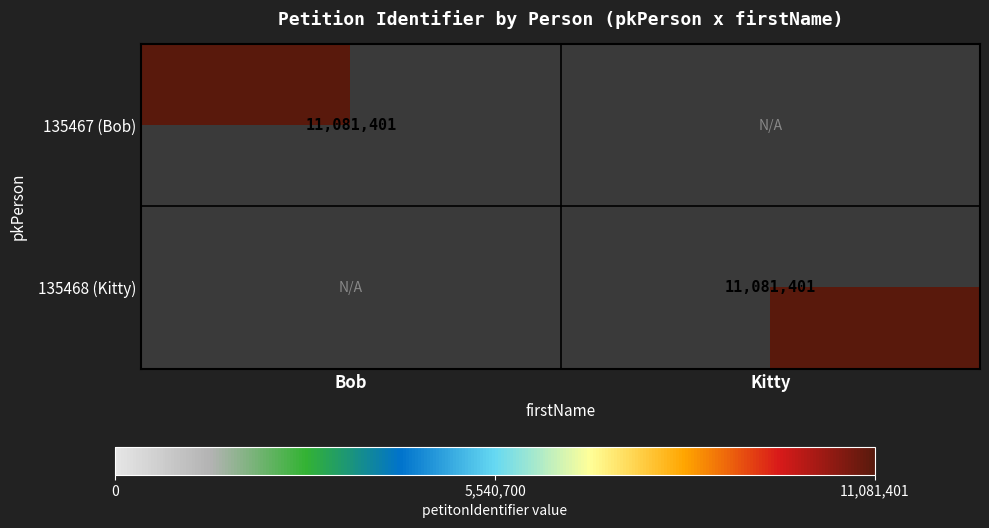

The value of 135468 (Kitty) at Kitty is 18388041. True or false?

False